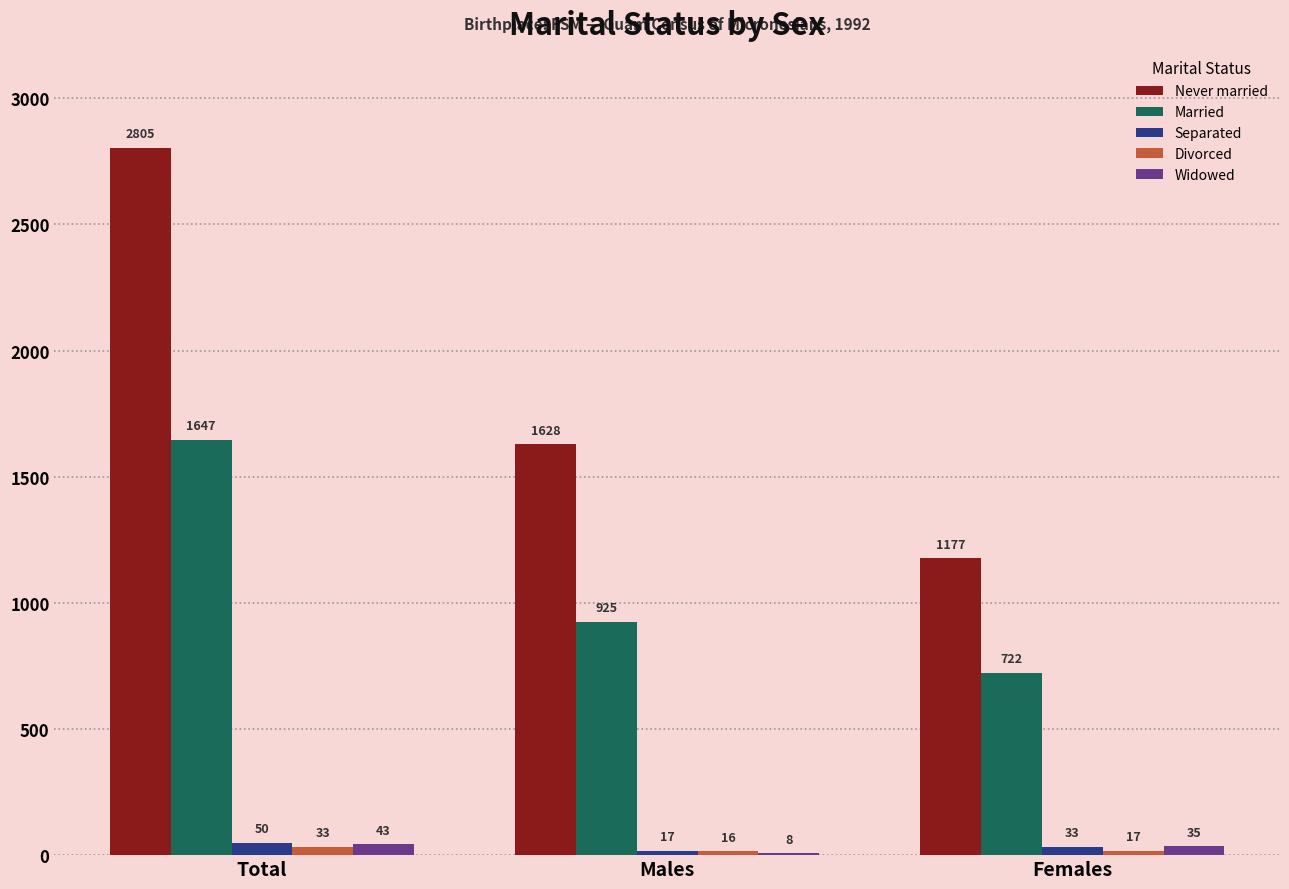

What is the spread (max minus min) of values at Total?

2772